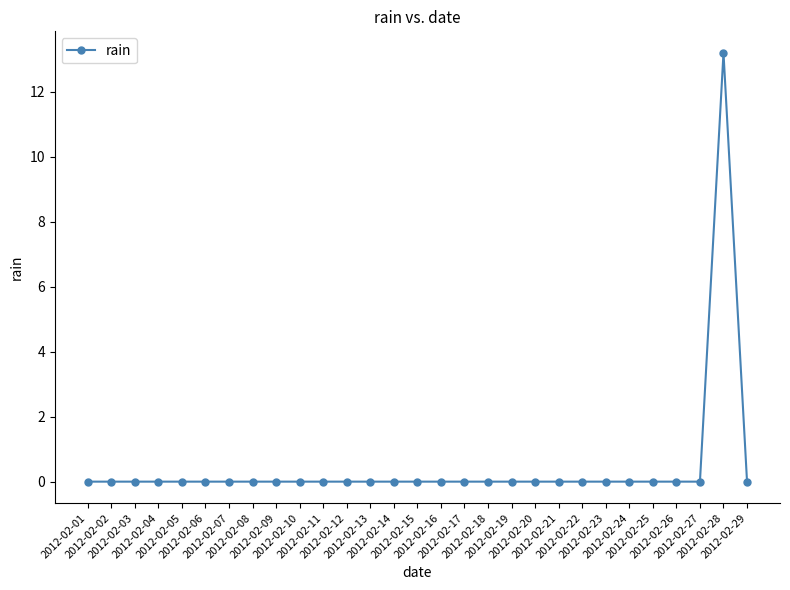

What is the maximum value shown in the chart?

13.2